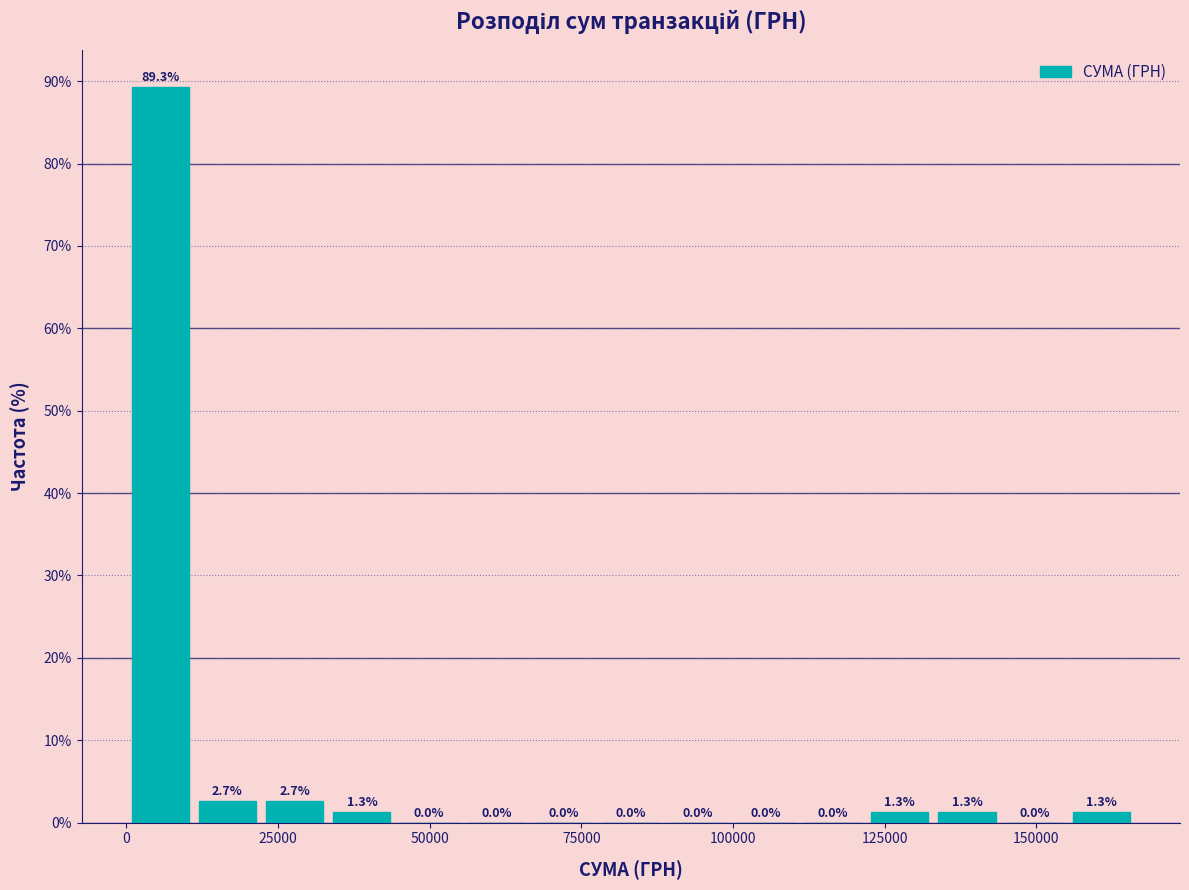

Read against the x-axis, roughly where is the centre of the tallest bar?

5000